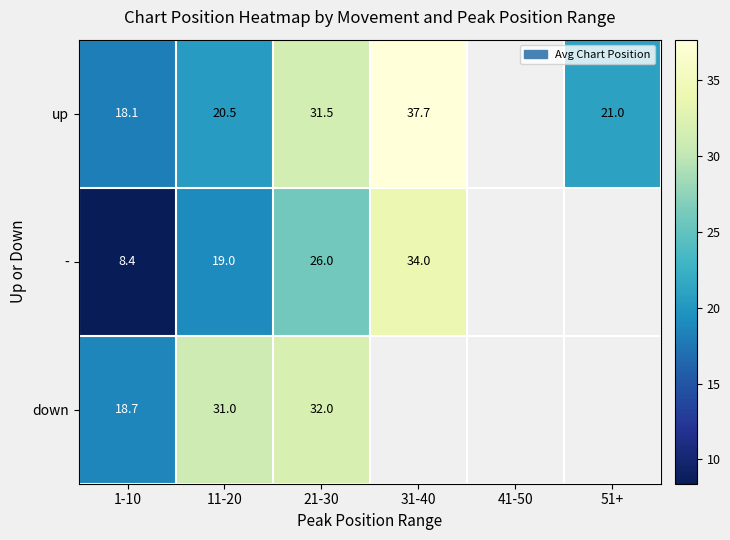

What is the difference between the highest and lowest values at 1-10?

10.3